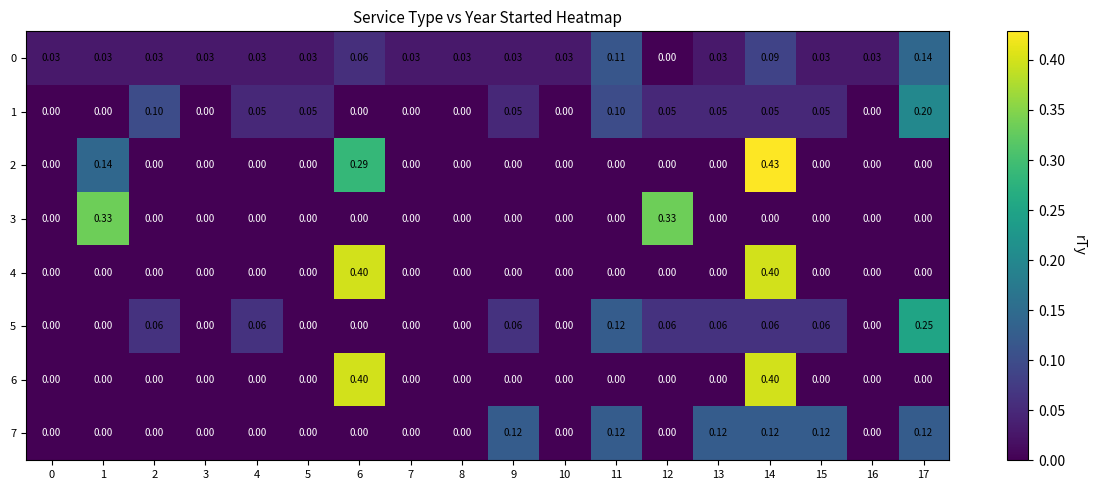

Is the value of 5 at 13 greater than the value of 6 at 1?

Yes